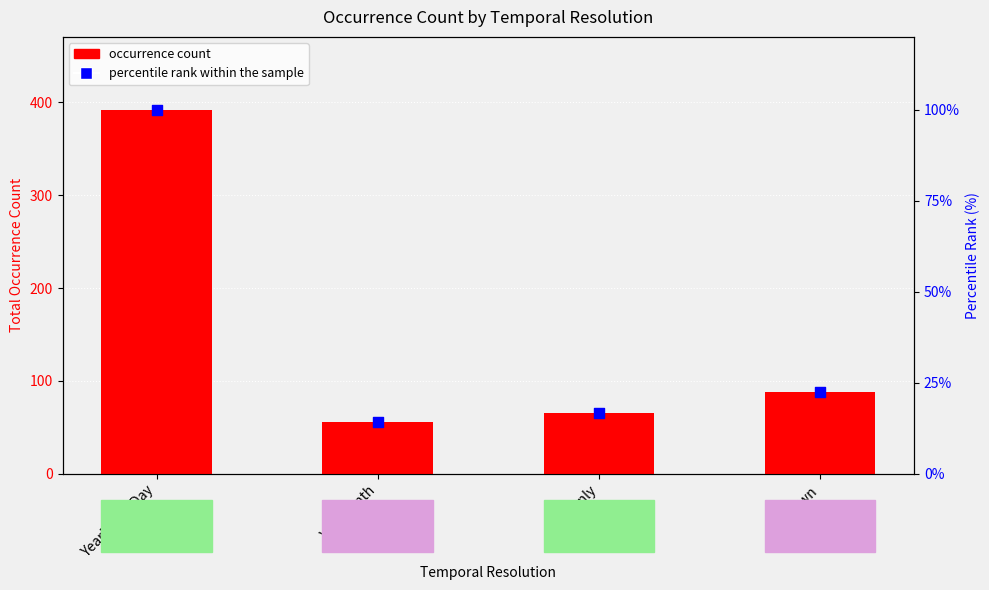

What are all the series names shown in the legend?

occurrence count, percentile rank within the sample